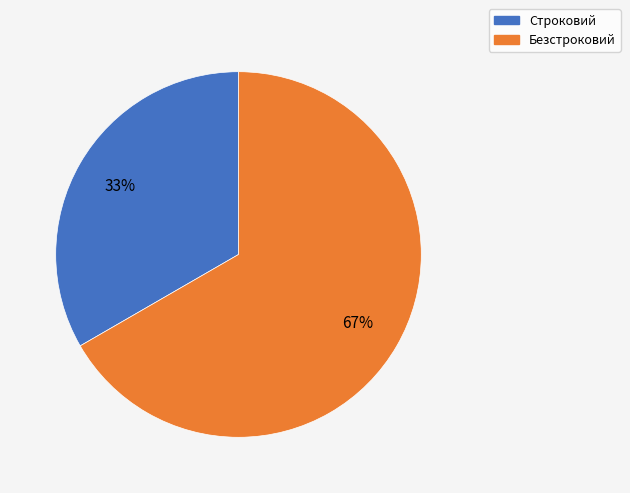

Does Безстроковий account for over 50% of the chart?

Yes